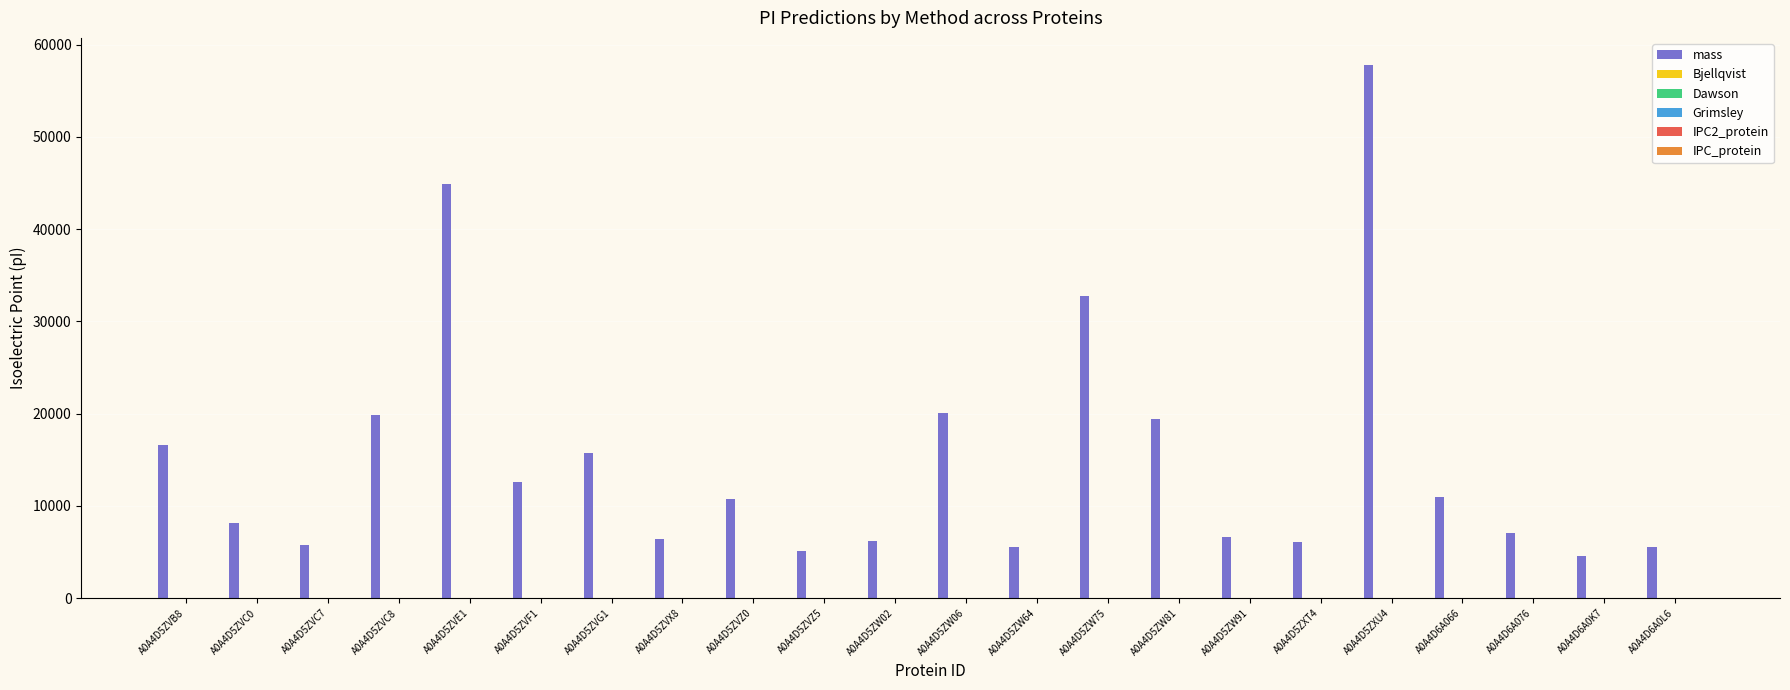

At which category does the chart reach its peak across all series?

A0A4D5ZXU4